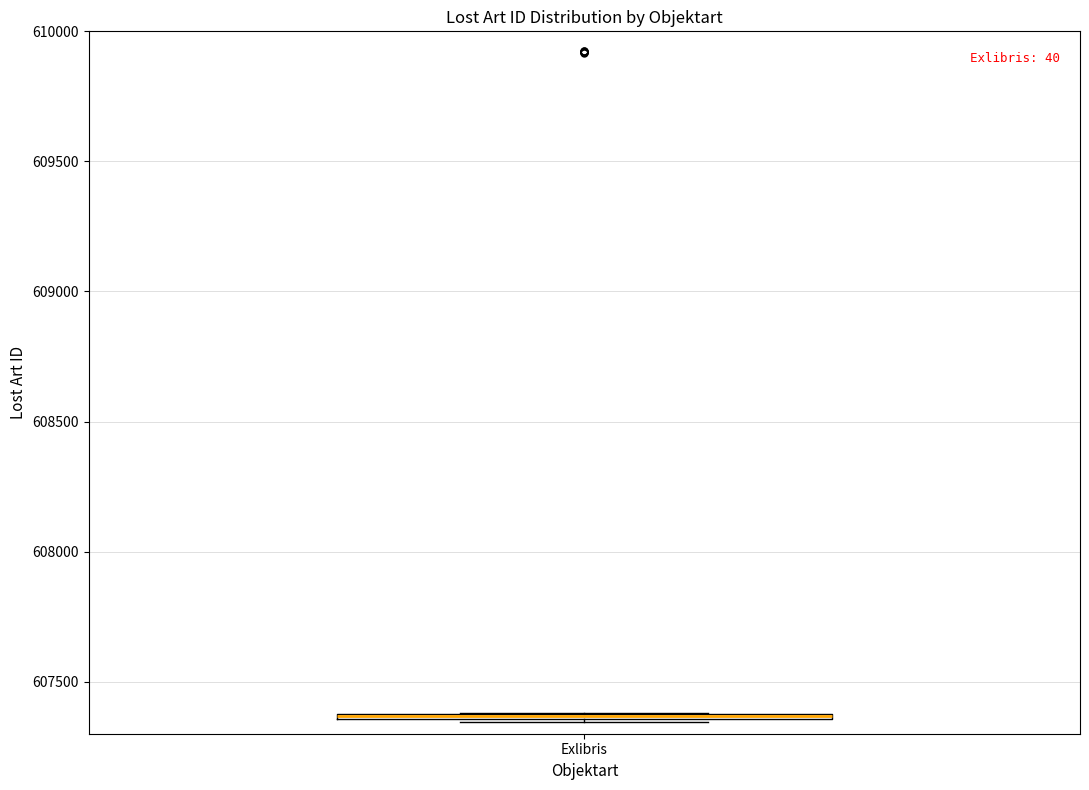

Where is the upper edge of the box for Exlibris on the y-axis? The values are not printed on the chart, so give them approximately, as read against the axis.

607400